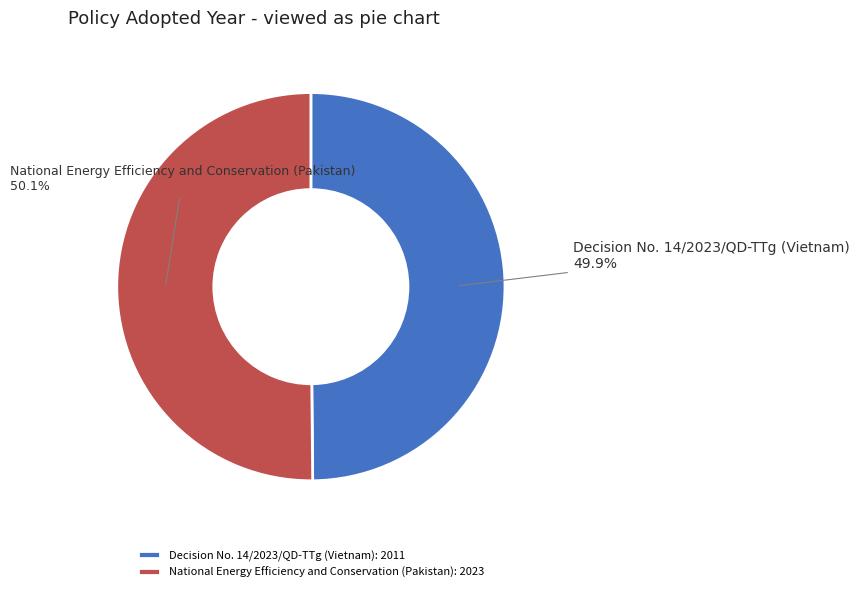

To the nearest percent, what portion does Decision No. 14/2023/QD-TTg (Vietnam) represent?

50%